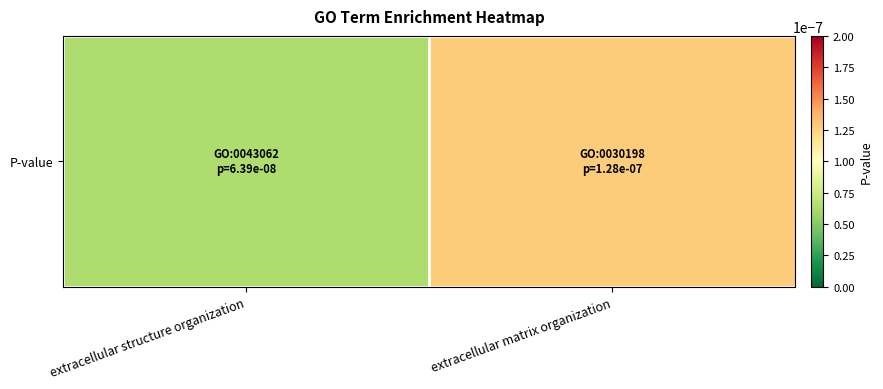

Between extracellular matrix organization and extracellular structure organization, which is larger?

extracellular matrix organization